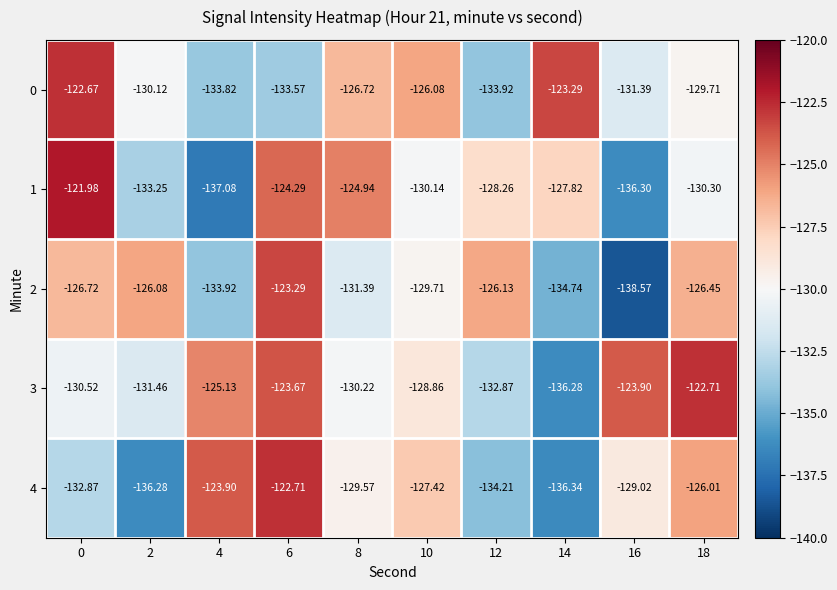

Is the value of 4 at 16 greater than the value of 1 at 4?

Yes